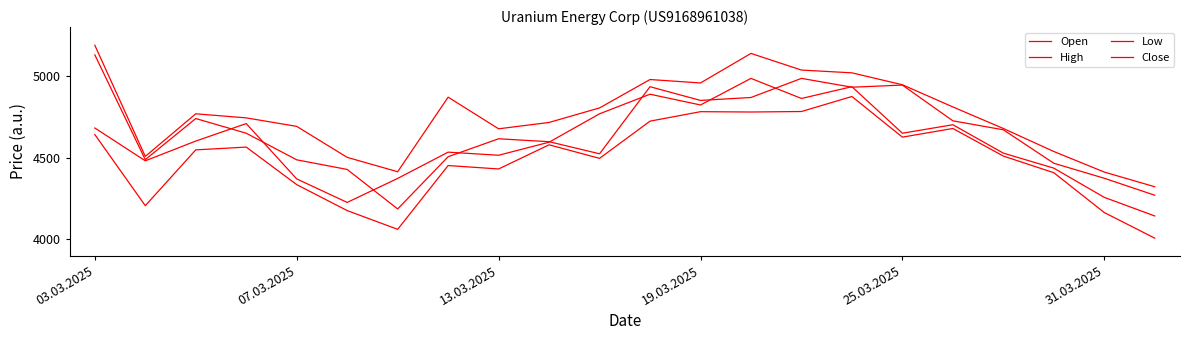

True or false: High and Close cross at least once.

False